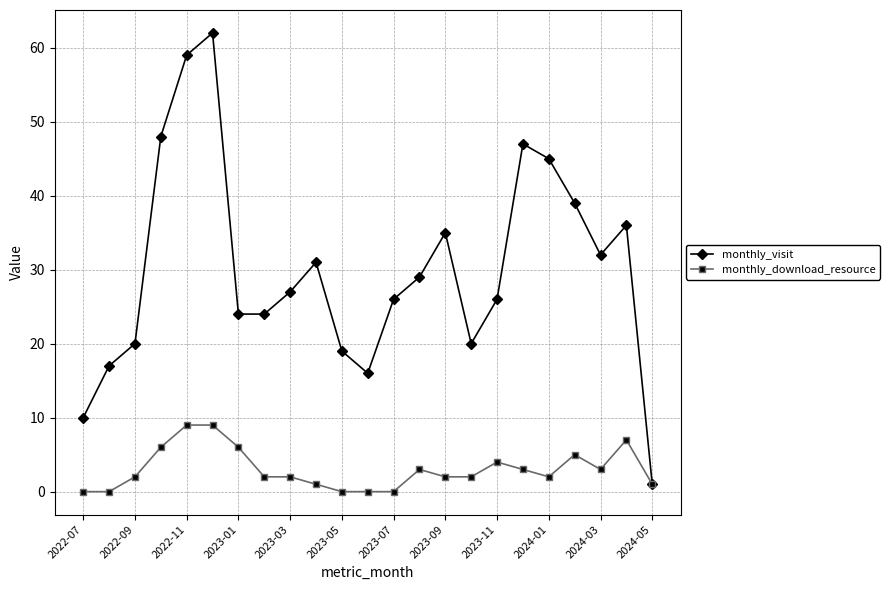

Which series has the largest range (max minus min)?

monthly_visit